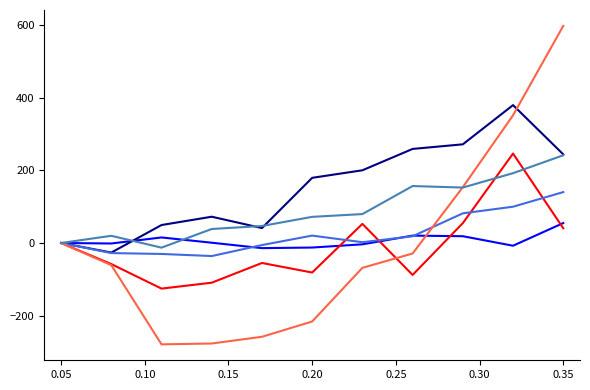

What is the maximum value shown in the chart?

598.2